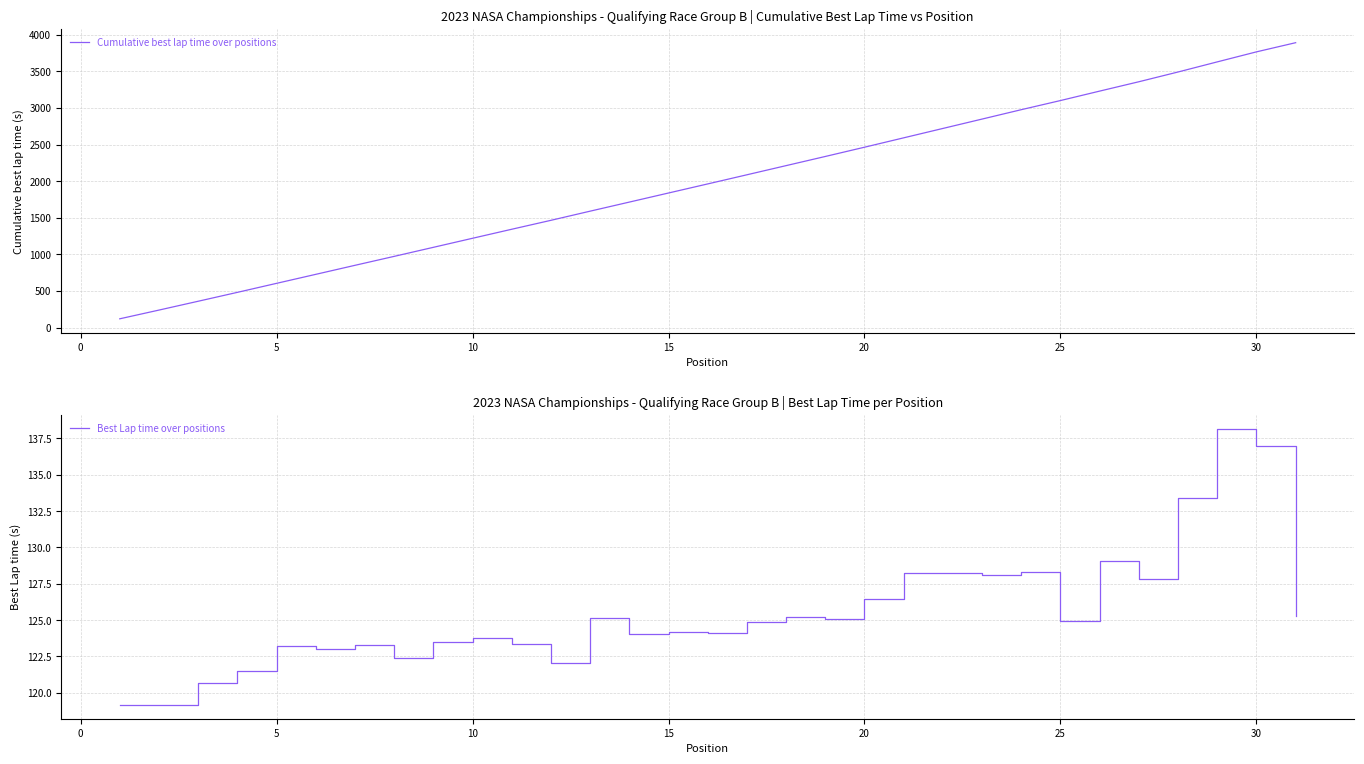

How many data points in Best Lap time over positions are above 124?

19